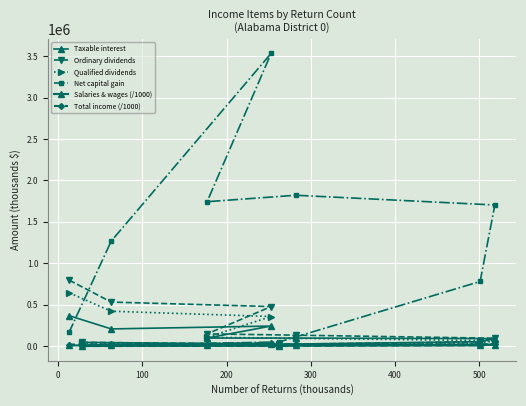

How many lines are shown in the chart?

6